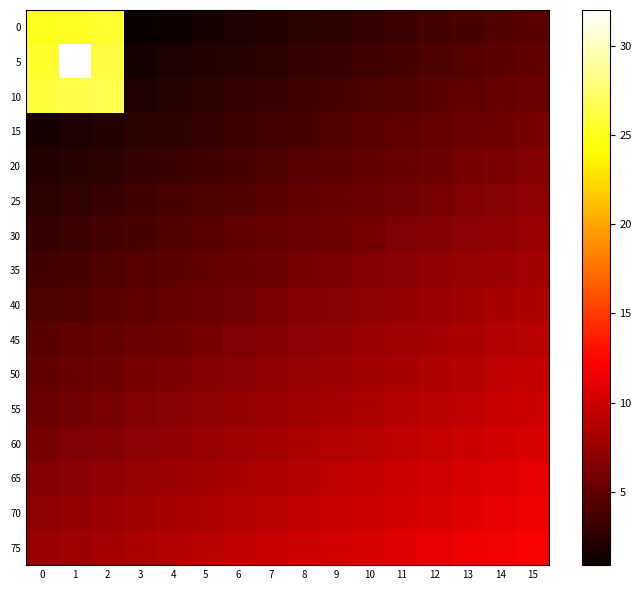

What is the maximum value shown in the chart?

32.0